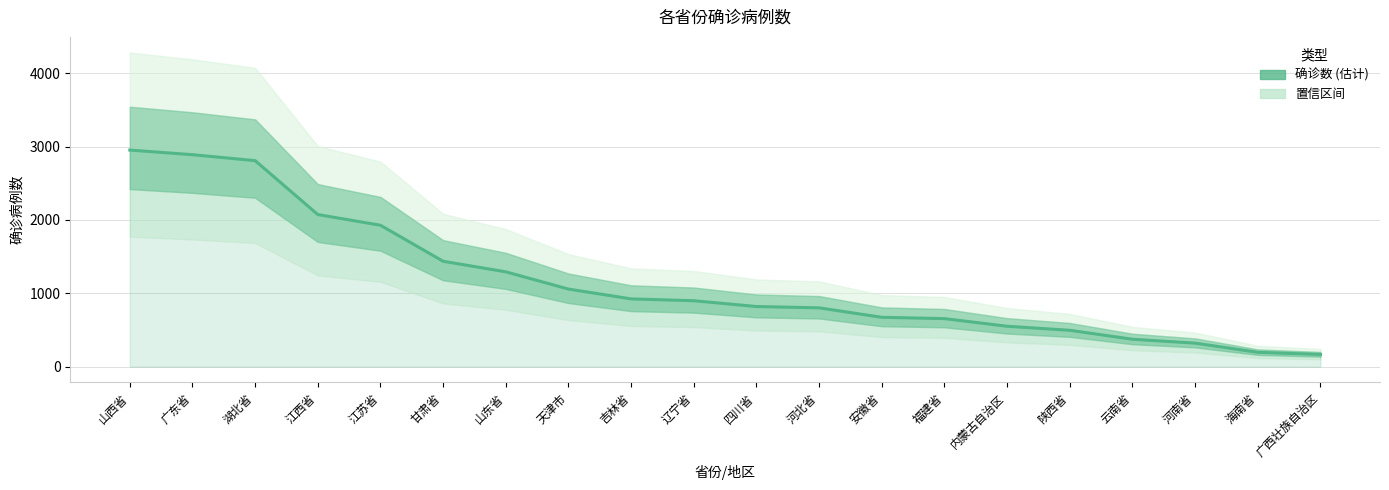

True or false: the data has more than 2 interior local peaks.

False